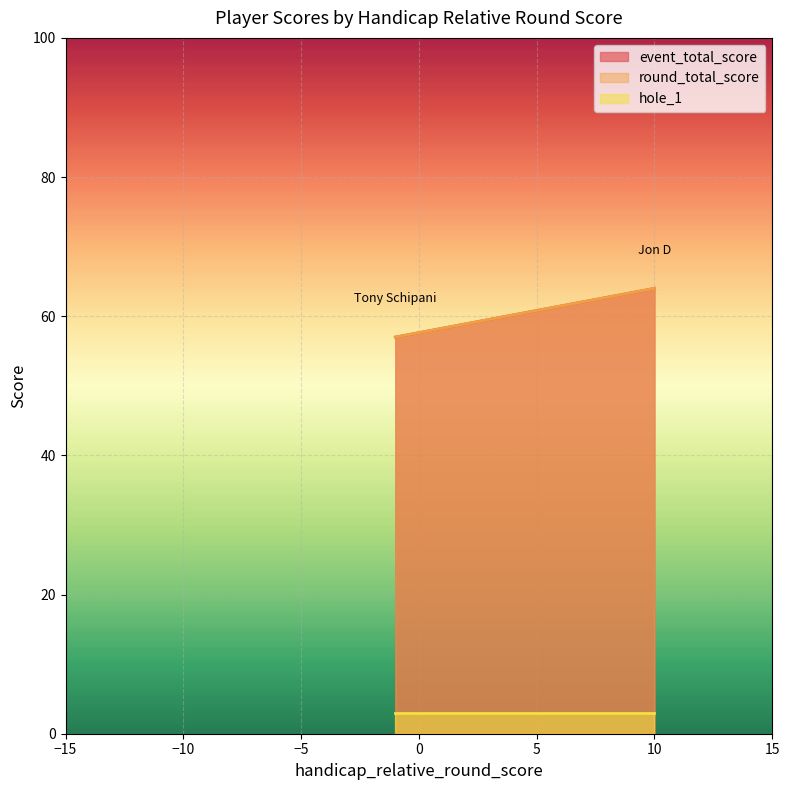

What is the maximum value for hole_1?

3